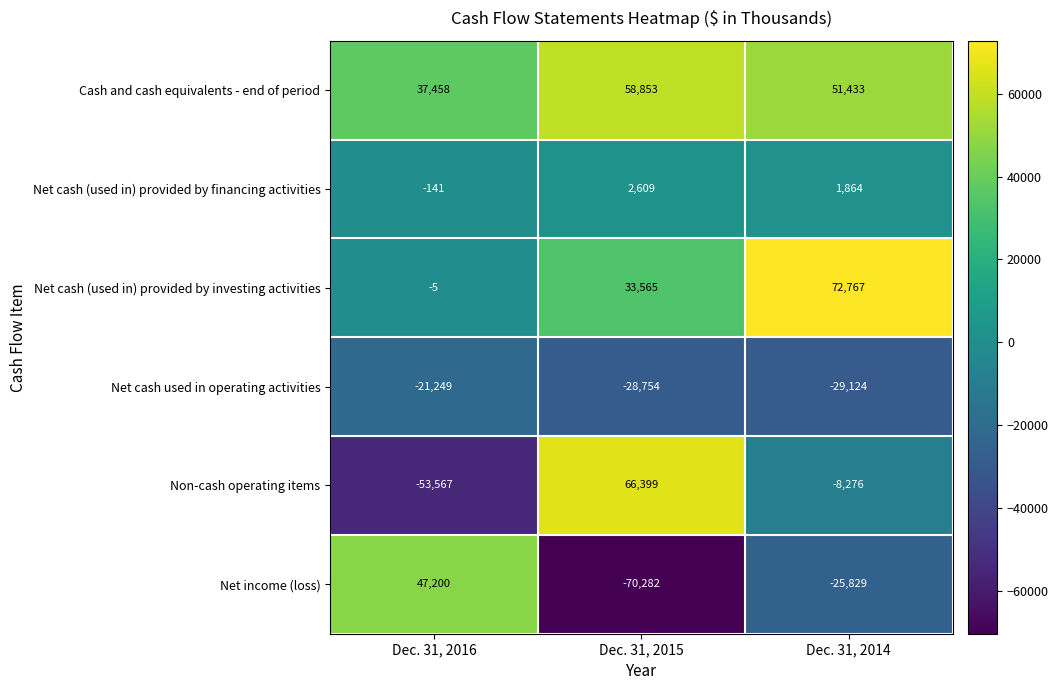

Is the value of Net cash used in operating activities at Dec. 31, 2016 greater than the value of Net cash (used in) provided by investing activities at Dec. 31, 2016?

No